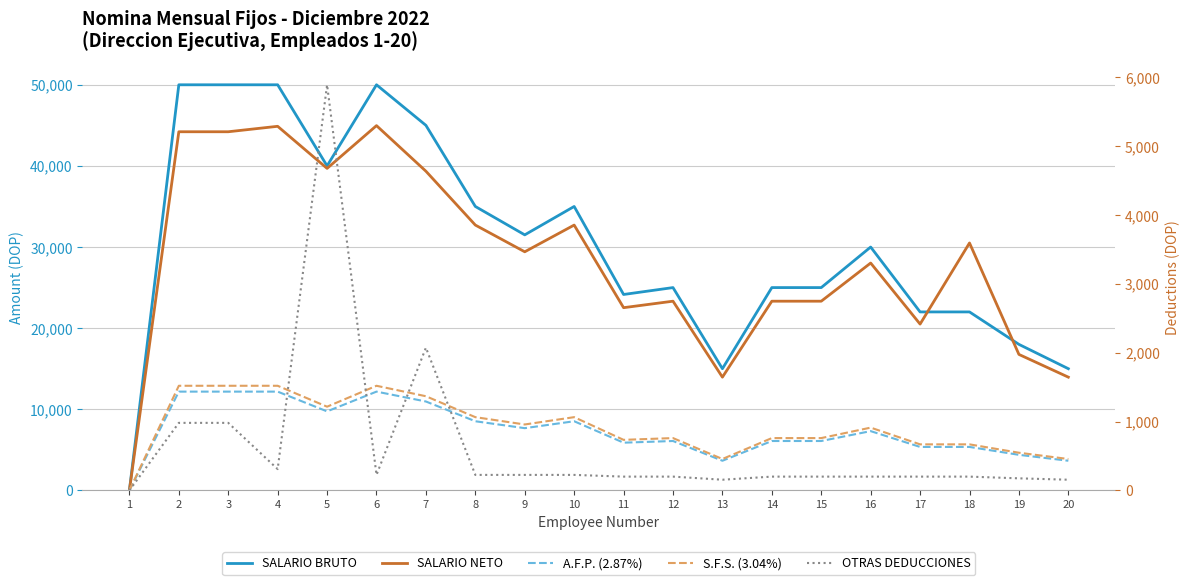

What is the approximate value of S.F.S. (3.04%) at 5?

1216.0